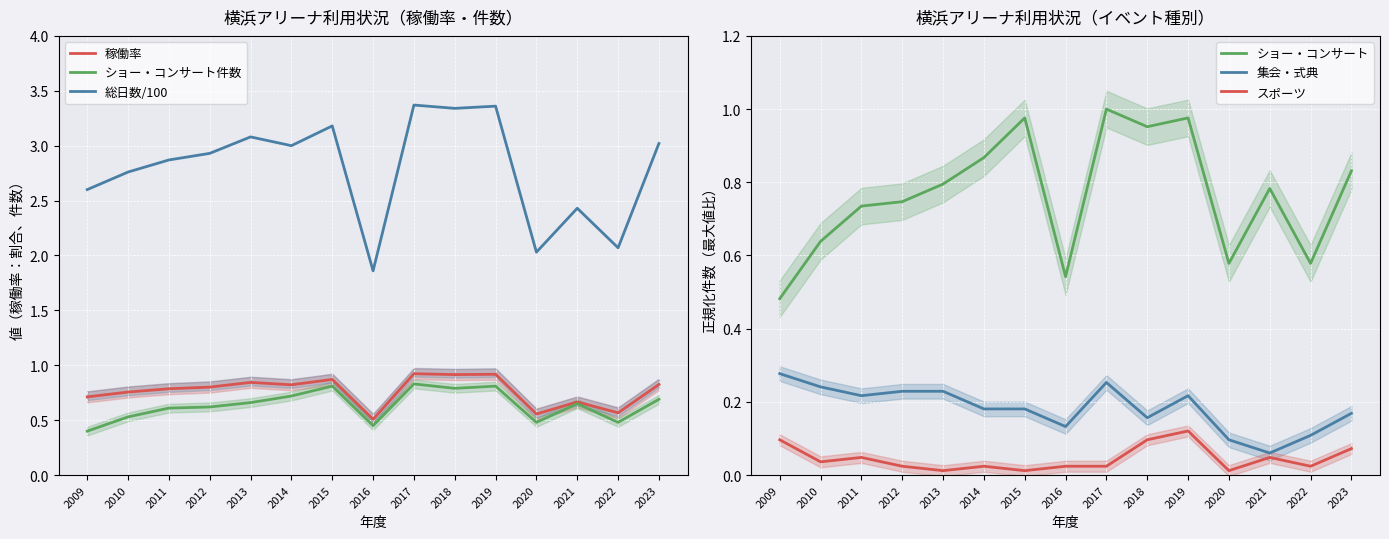

True or false: スポーツ and ショー・コンサート intersect in this chart.

False